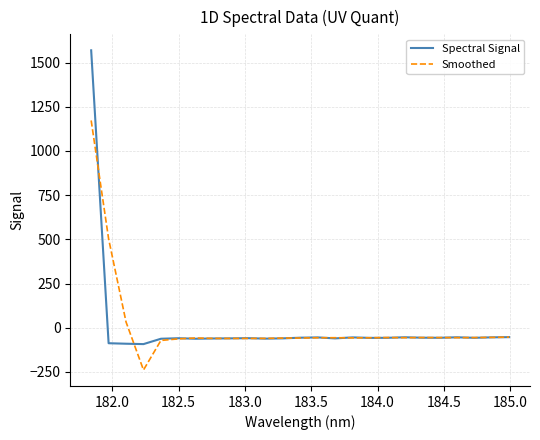

How many values in Spectral Signal are below zero?

24